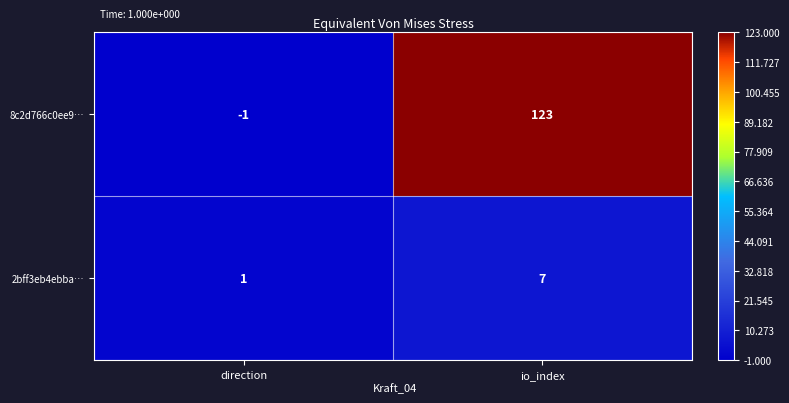

What is the spread (max minus min) of values at io_index?

116